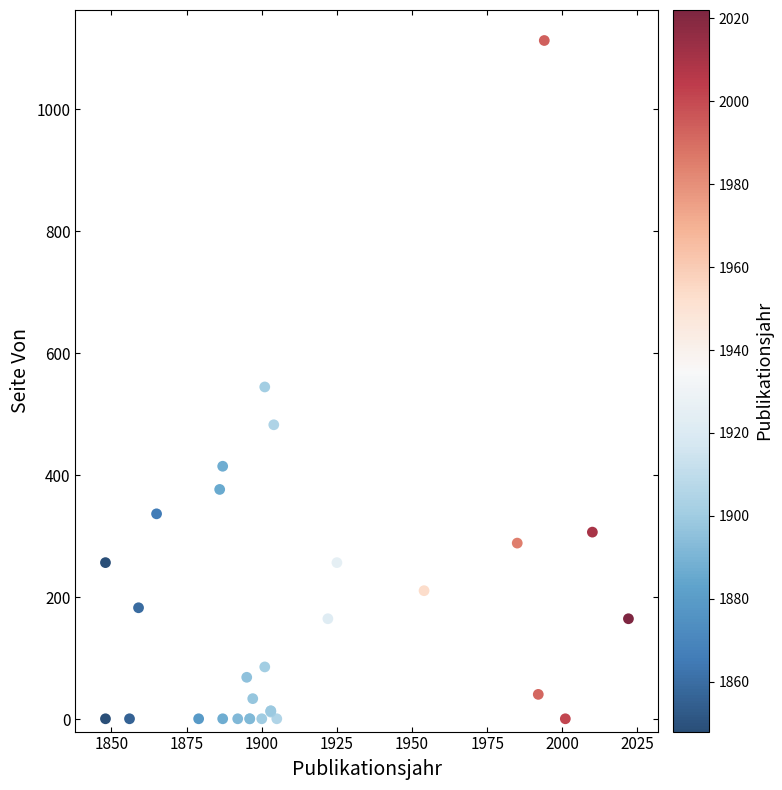

What Y value in the scatter plot is closest to 557?

545